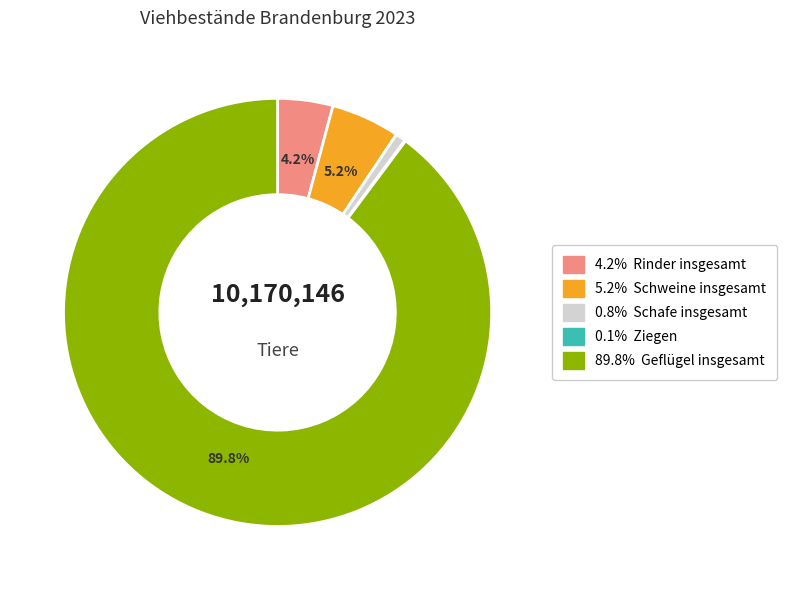

Does any single category account for the majority?

Yes